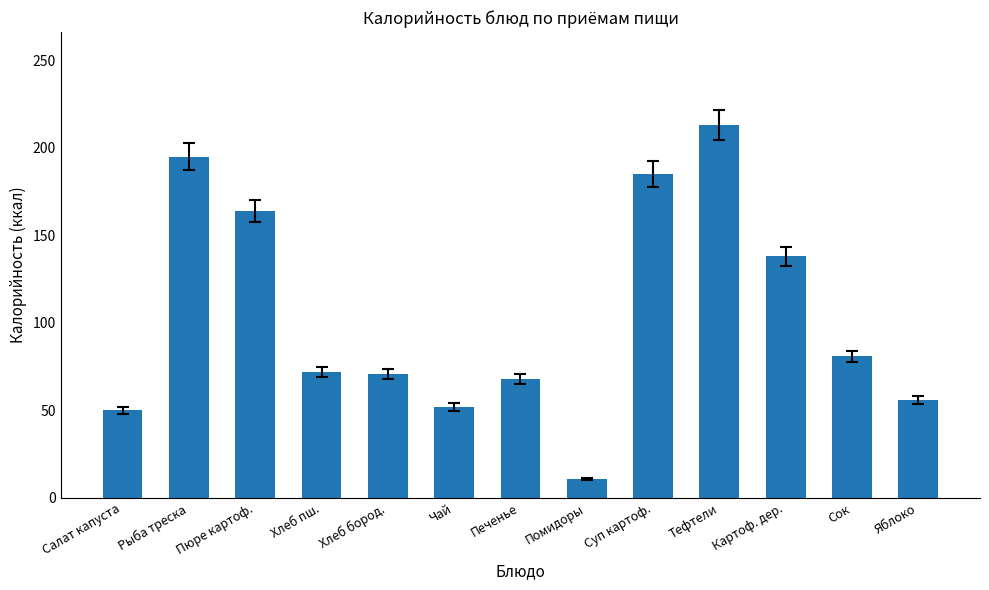

What is the ratio of the value at Суп картоф. to the value at Помидоры?

17.1